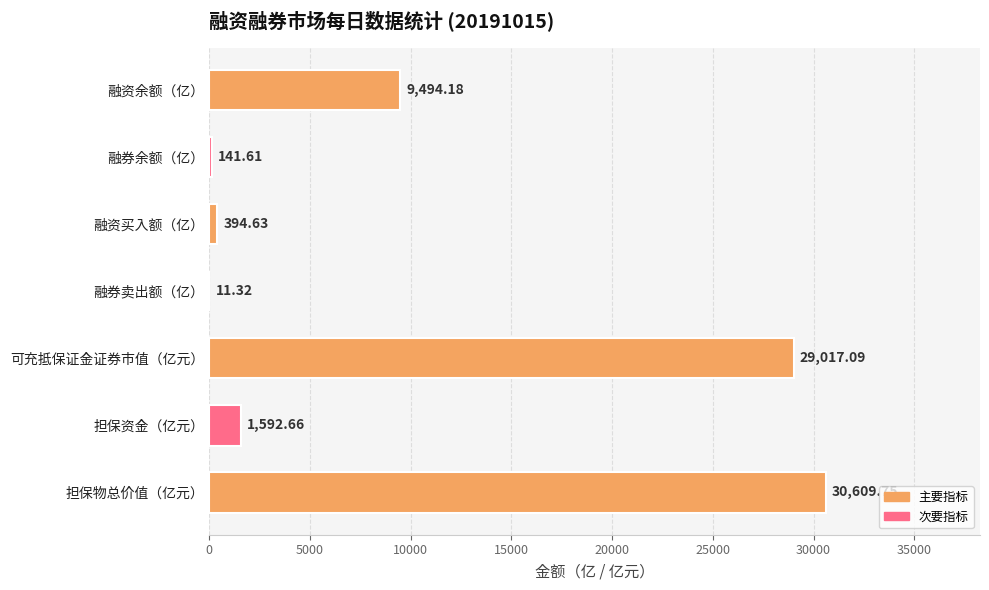

Which category has the highest value across all series?

担保物总价值（亿元）